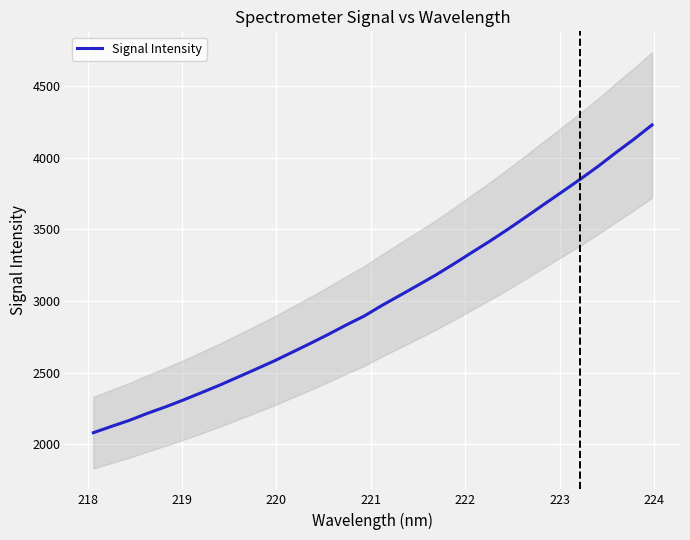

What is the maximum value for Signal Intensity?

4227.7